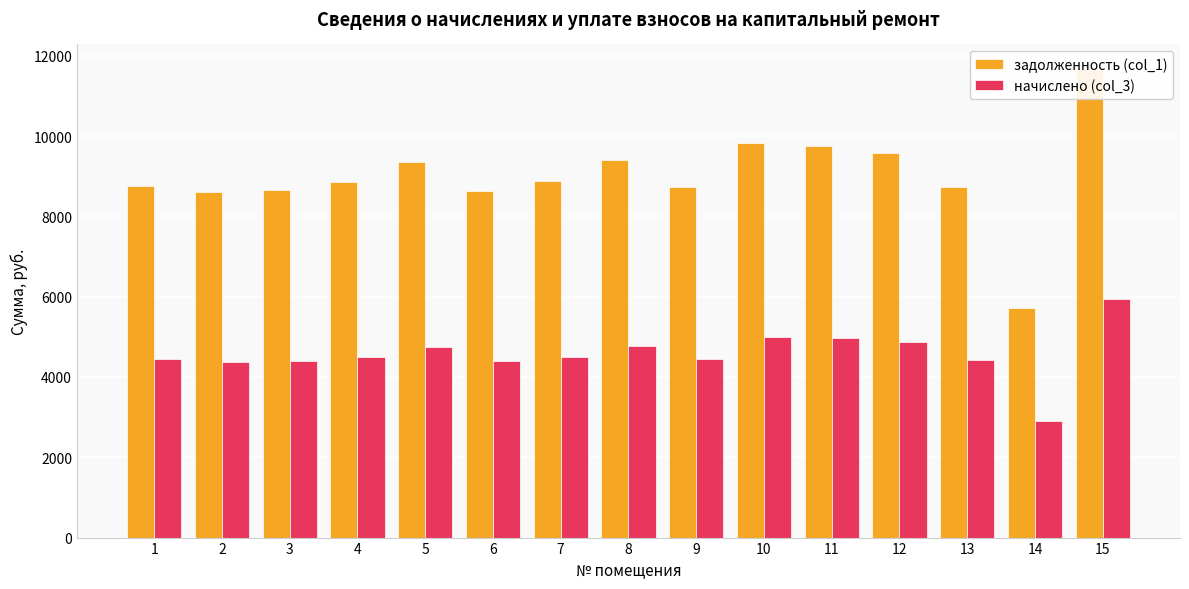

What is the difference between the second highest and minimum values in the задолженность (col_1) series?

4114.1